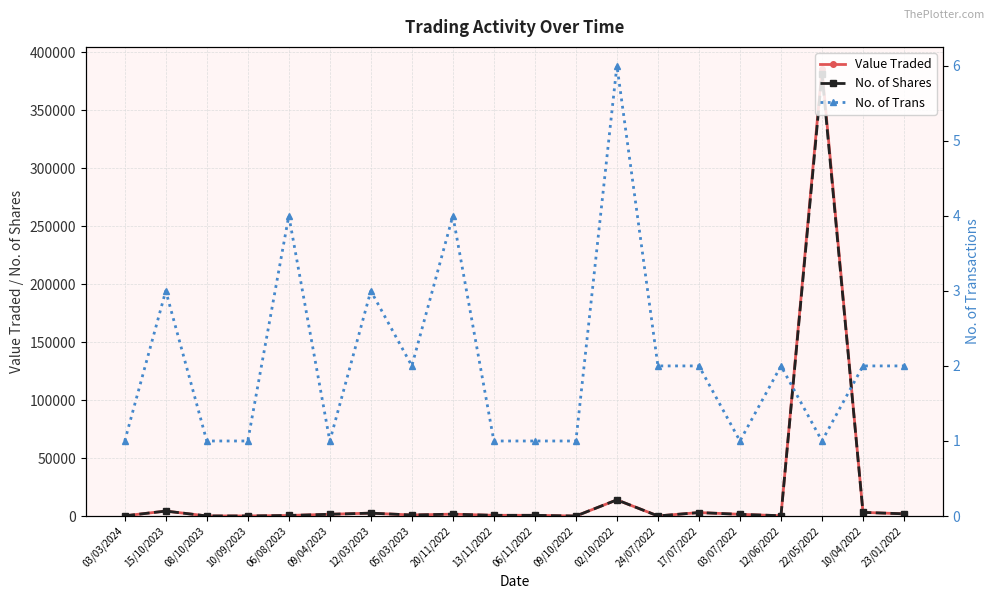

Which has a higher value, 13/11/2022 or 03/03/2024?

13/11/2022